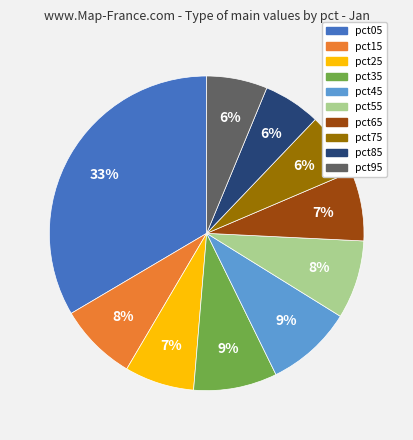

To the nearest percent, what portion does pct65 represent?

7%